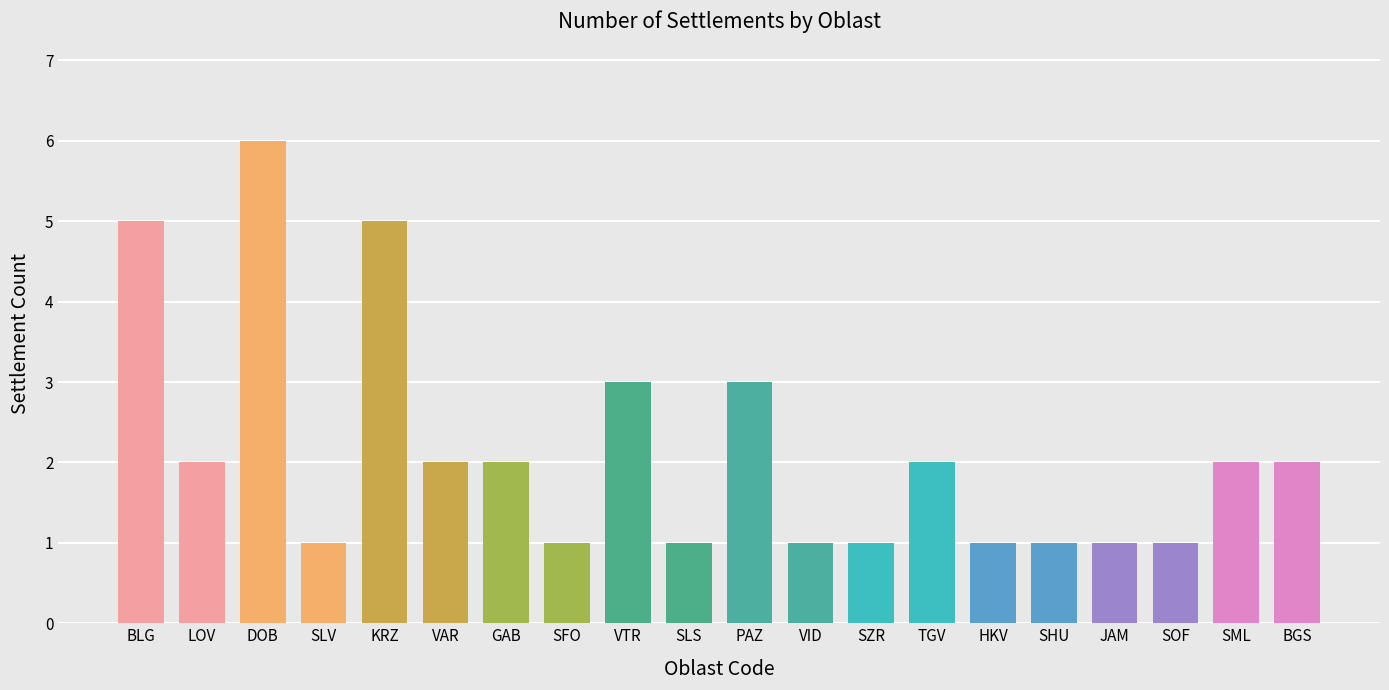

Does the chart contain any negative values?

No